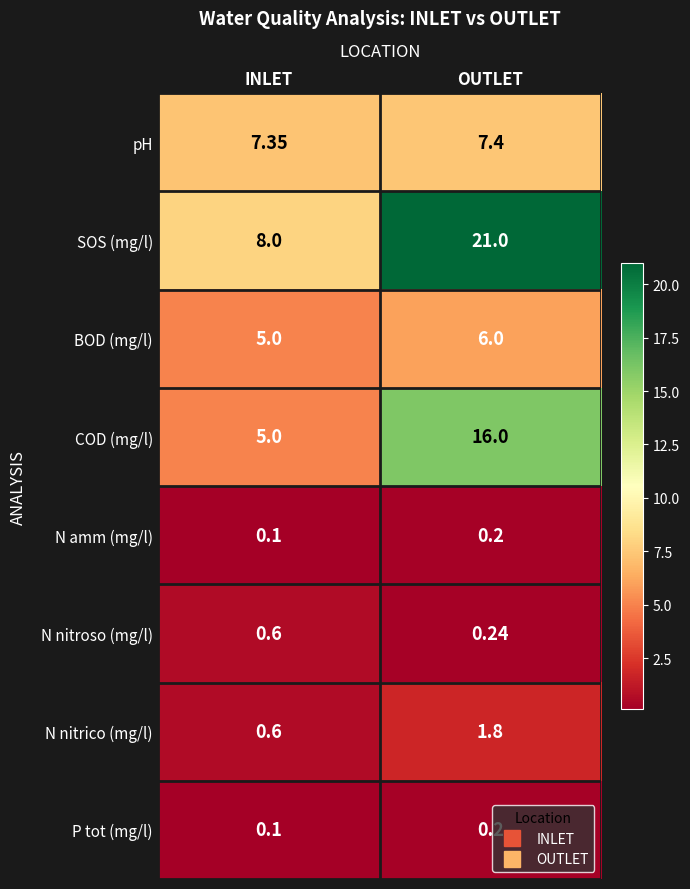

How many series are shown in this chart?

8